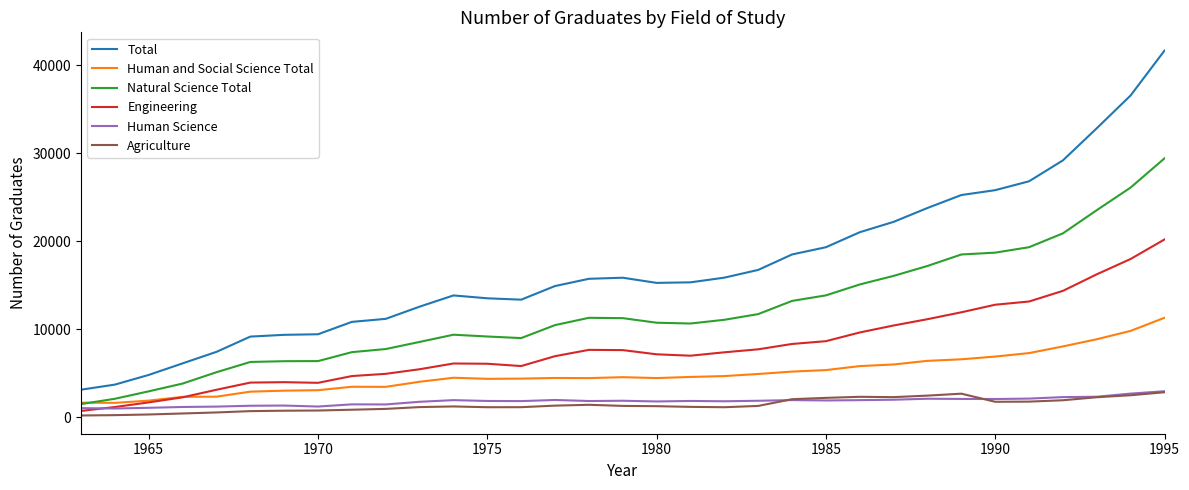

What is the minimum value shown in the chart?

177